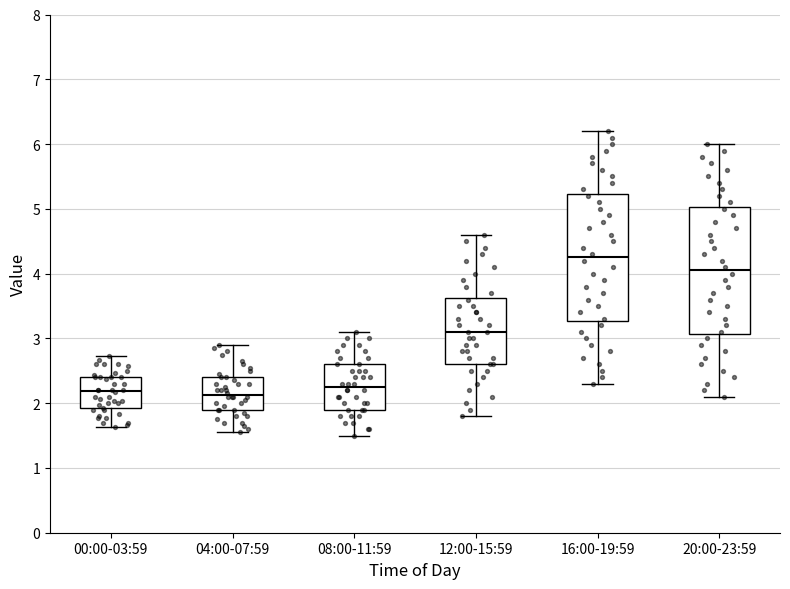

Reading left to right, read every box against the y-axis: the position of its median line, the range the box covers, and the ends of its whiskers. The values are not printed on the chart, so give them approximately, as read against the axis.

00:00-03:59: median 2.2, box 1.9 to 2.4, whiskers 1.6 to 2.7
04:00-07:59: median 2.1, box 1.9 to 2.4, whiskers 1.6 to 2.9
08:00-11:59: median 2.3, box 1.9 to 2.6, whiskers 1.5 to 3.1
12:00-15:59: median 3.1, box 2.6 to 3.6, whiskers 1.8 to 4.6
16:00-19:59: median 4.3, box 3.3 to 5.2, whiskers 2.3 to 6.2
20:00-23:59: median 4.1, box 3.1 to 5.0, whiskers 2.1 to 6.0